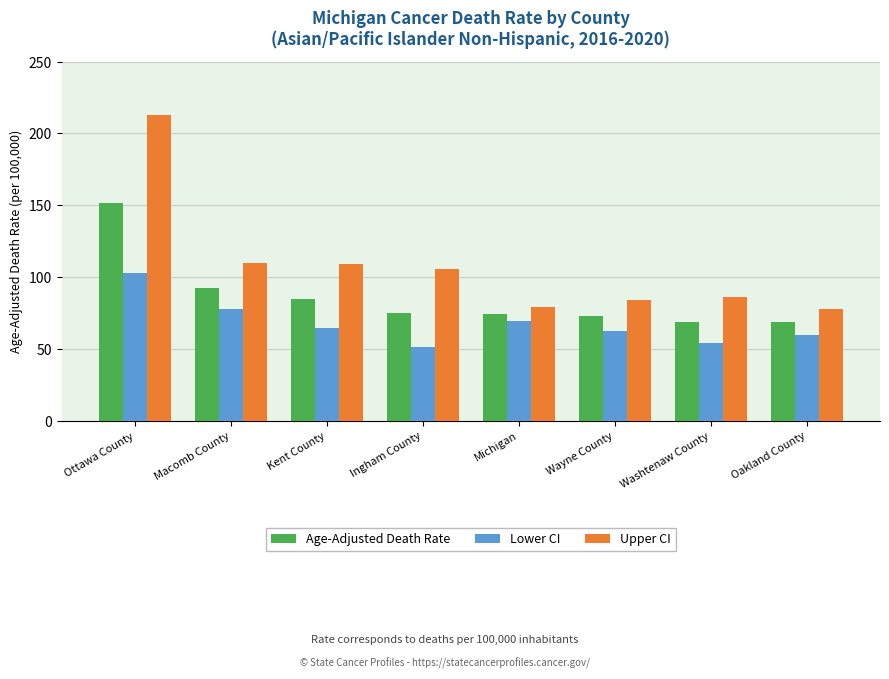

Is it true that Lower CI equals 69.5 at Michigan?

True